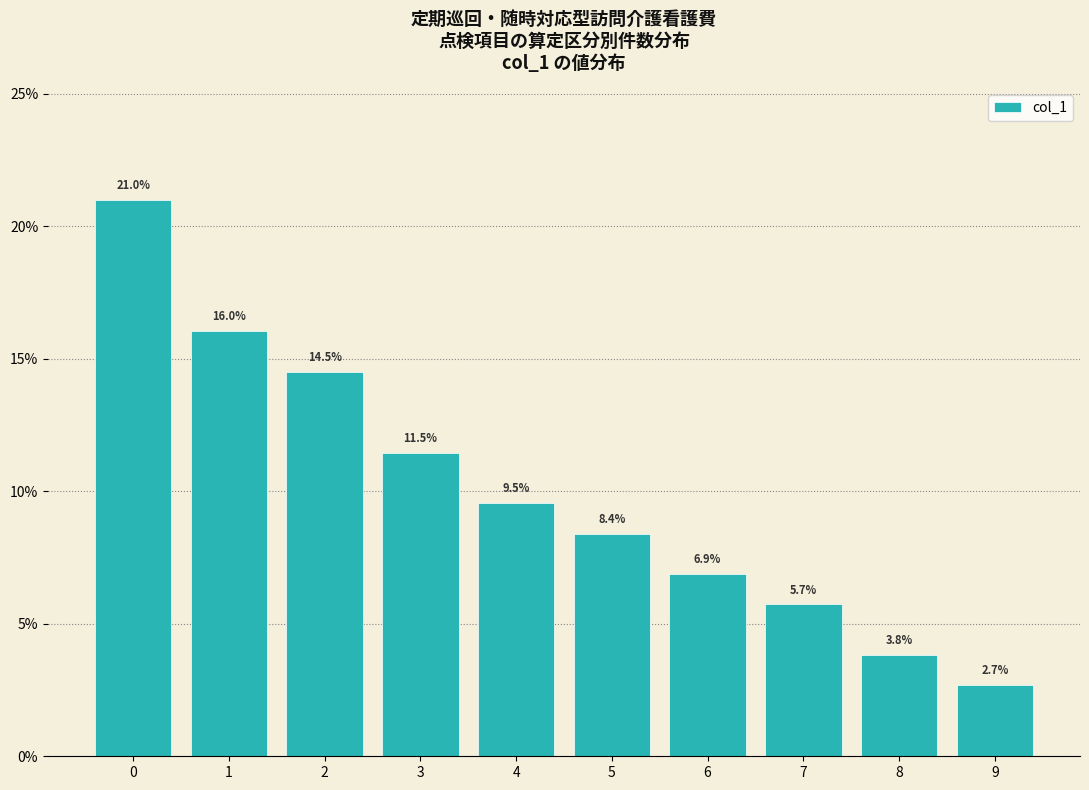

Reading left to right, extract all data points from this chart.

0=21.0	1=16.0	2=14.5	3=11.5	4=9.5	5=8.4	6=6.9	7=5.7	8=3.8	9=2.7